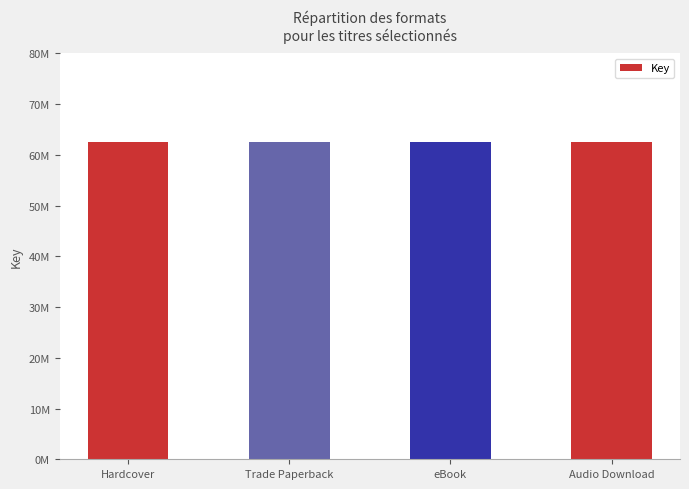

Read the value at eBook, to the nearest 10.

62586010